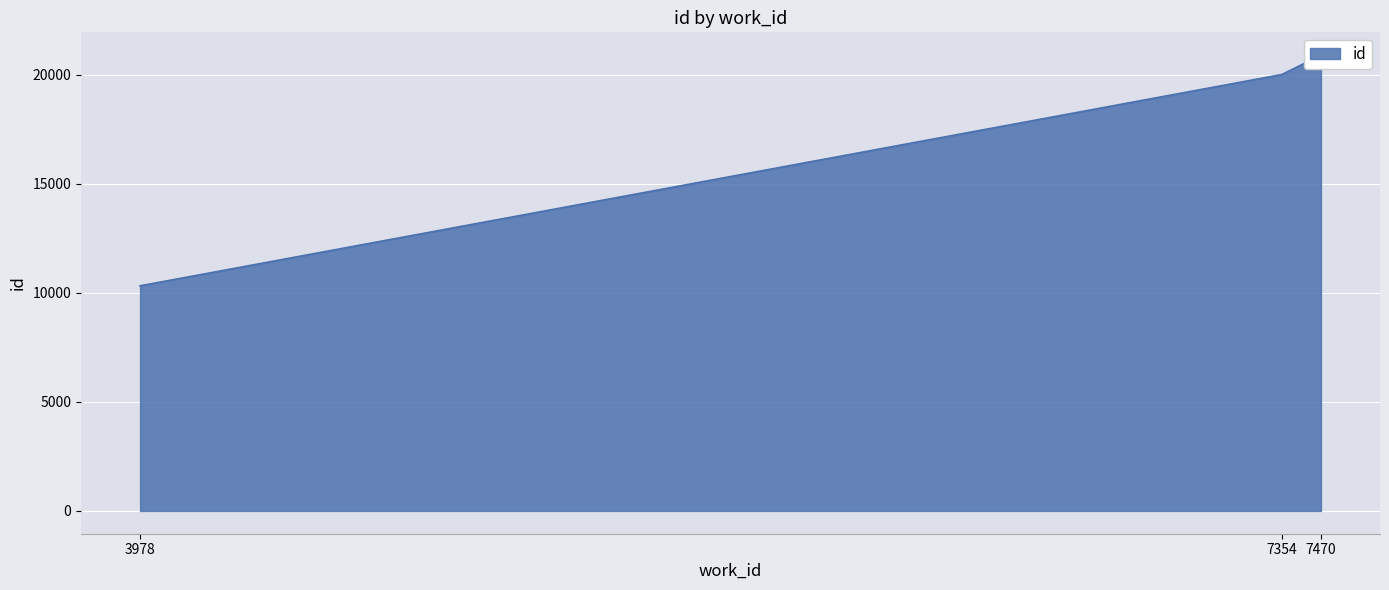

Is it true that the value at 7354 is 20008?

True